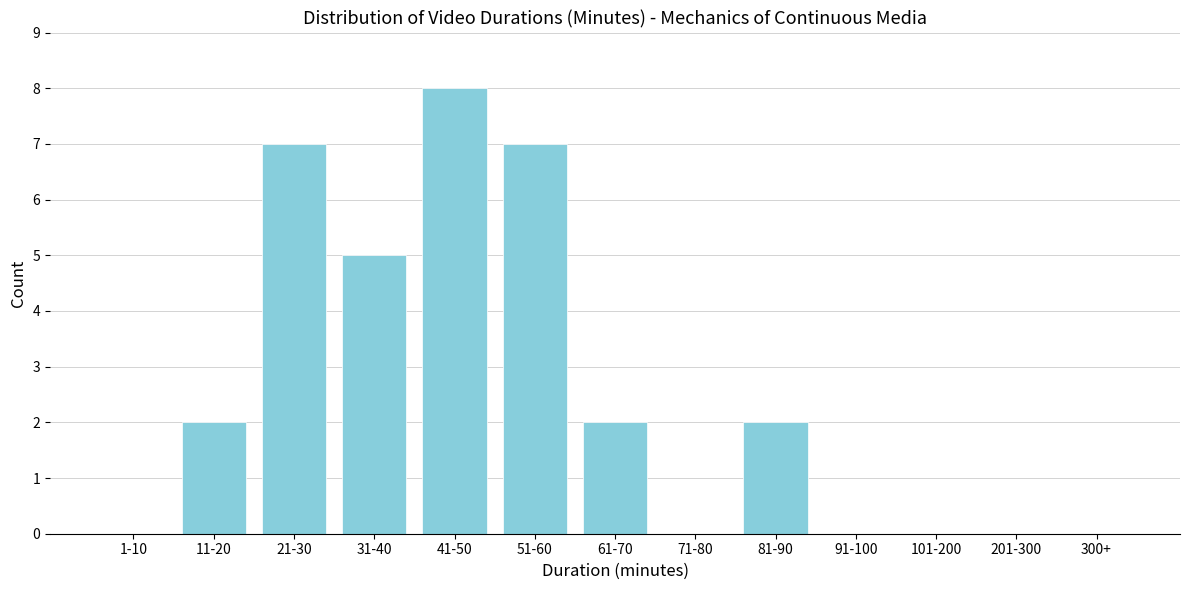

Reading left to right, list all the values displayed in this chart.

1-10=0	11-20=2	21-30=7	31-40=5	41-50=8	51-60=7	61-70=2	71-80=0	81-90=2	91-100=0	101-200=0	201-300=0	300+=0